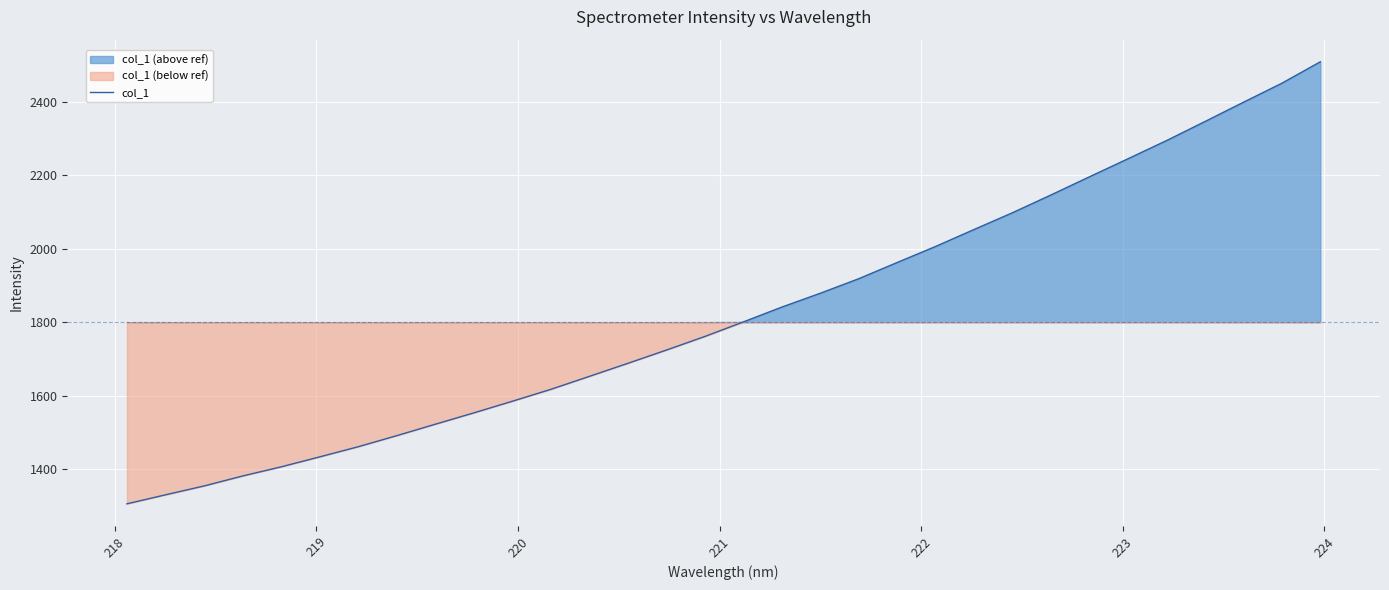

What is the value of the 20th point from the left?

1918.5